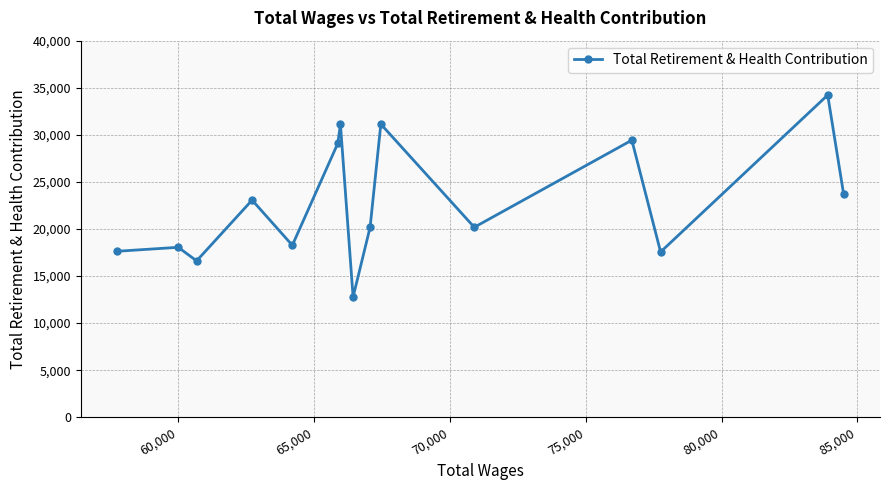

What is the smallest value displayed?

12772